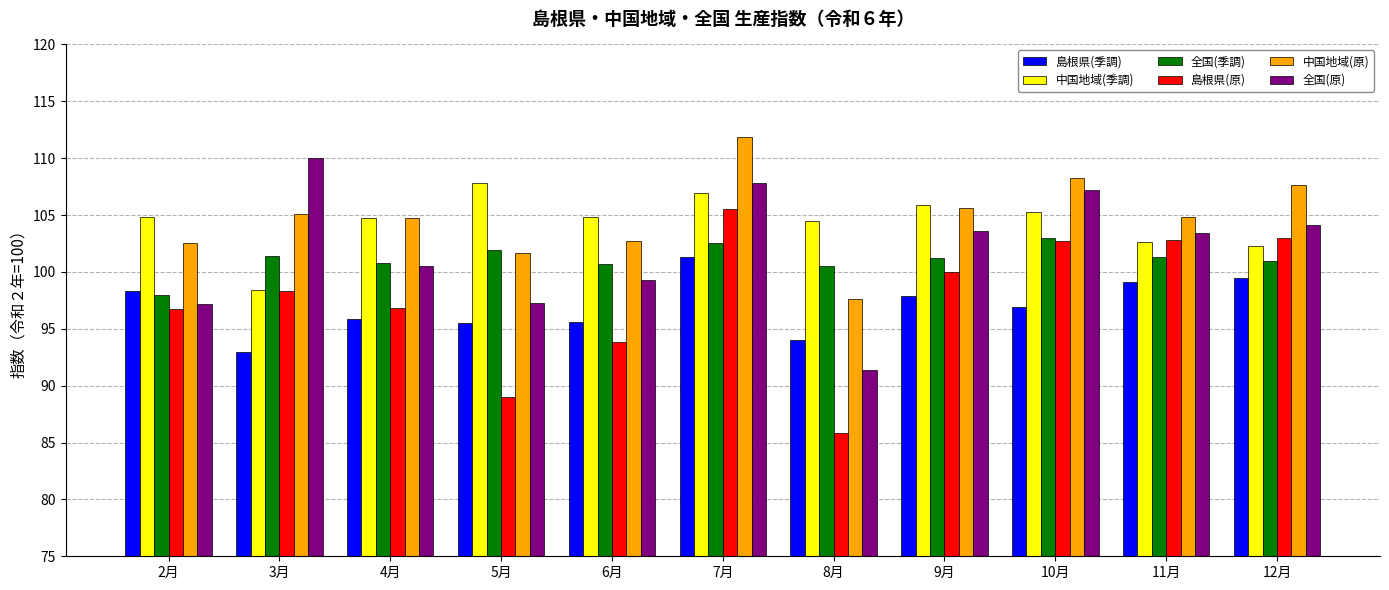

What is the label of the 2nd bar from the left?

3月